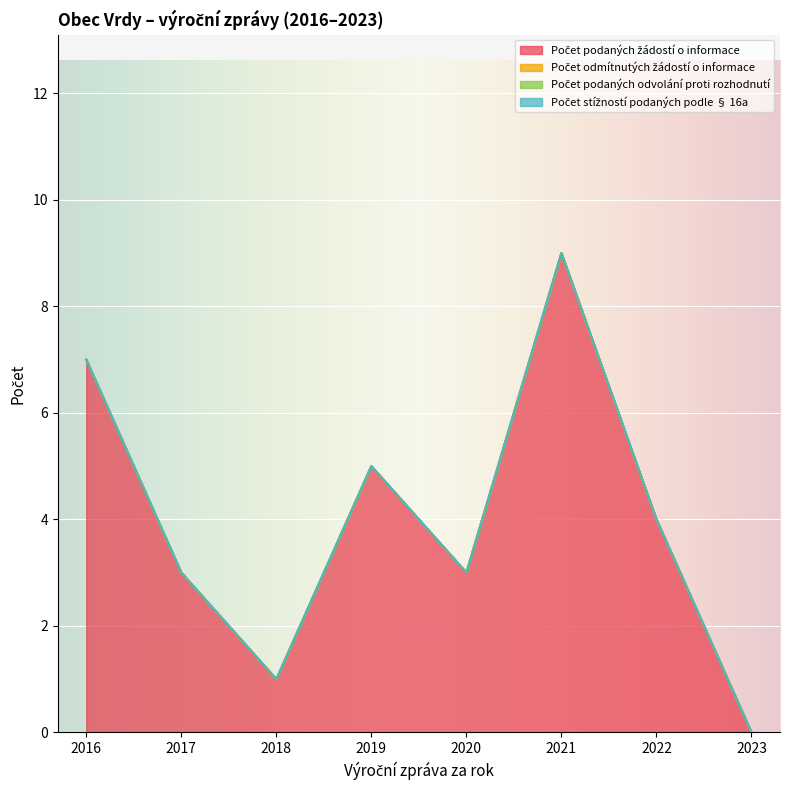

The value of Počet odmítnutých žádostí o informace at 2023 is 0. True or false?

True